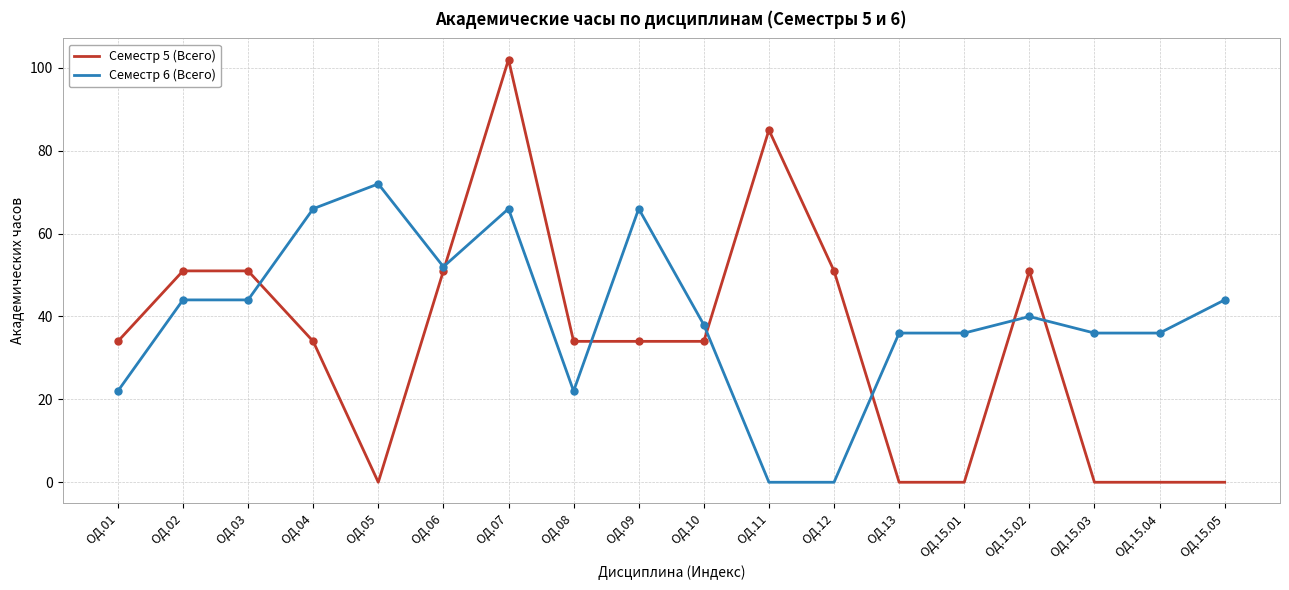

What is the difference between the maximum and minimum values in the Семестр 6 (Всего) series?

72